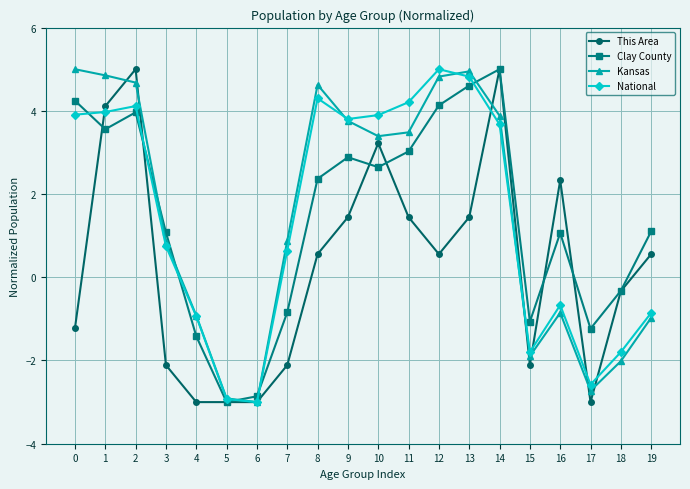

Between 4 and 16, which series saw the biggest shift?

This Area